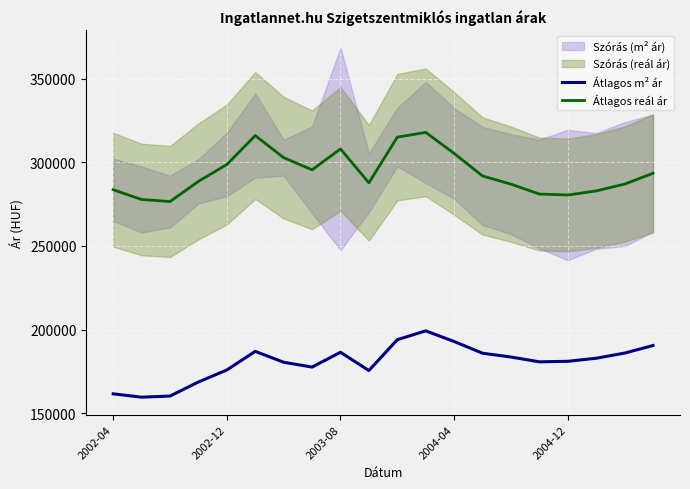

The value of Átlagos reál ár at 2003-08 is 308017. True or false?

True